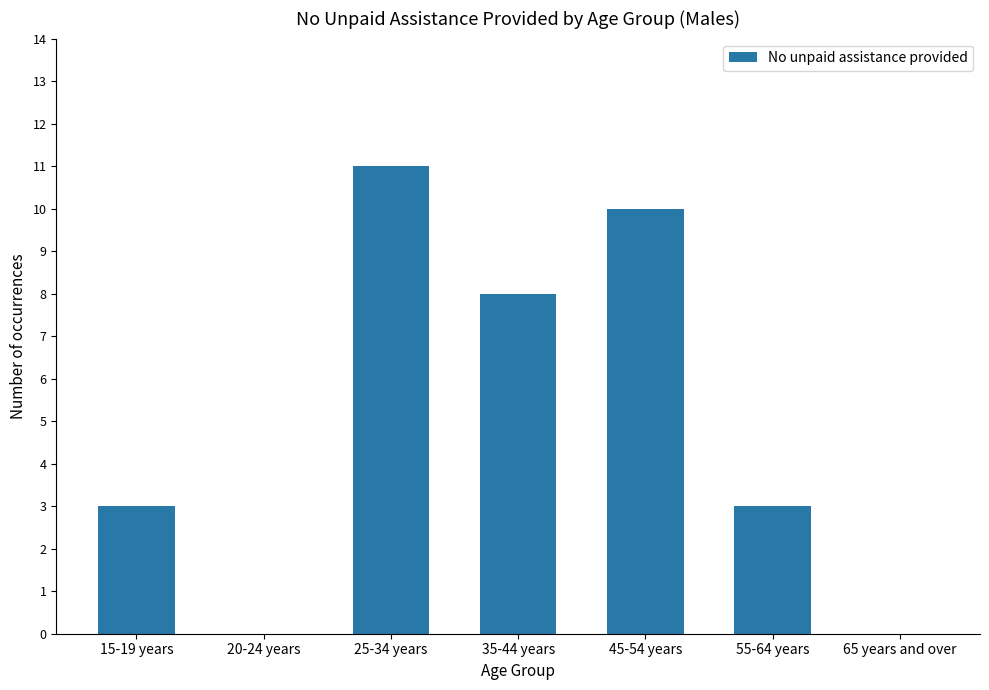

Between 55-64 years and 25-34 years, which is larger?

25-34 years